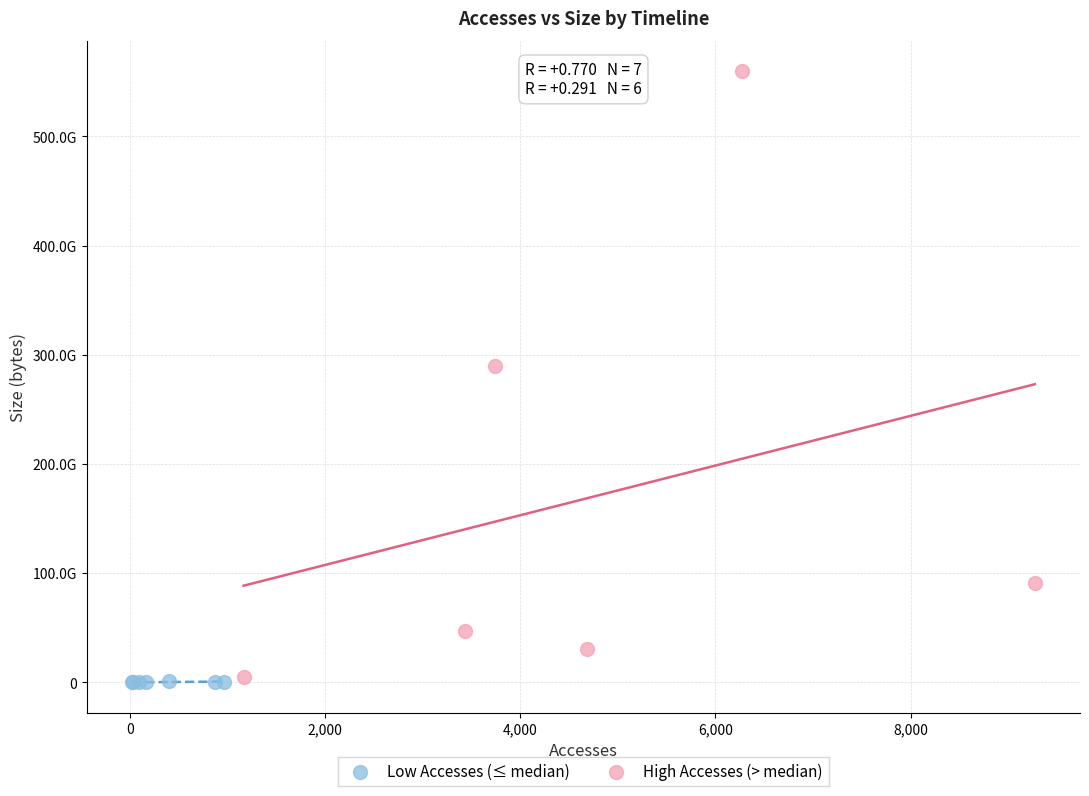

Which series has the largest Y range (max minus min)?

High Accesses (> median)